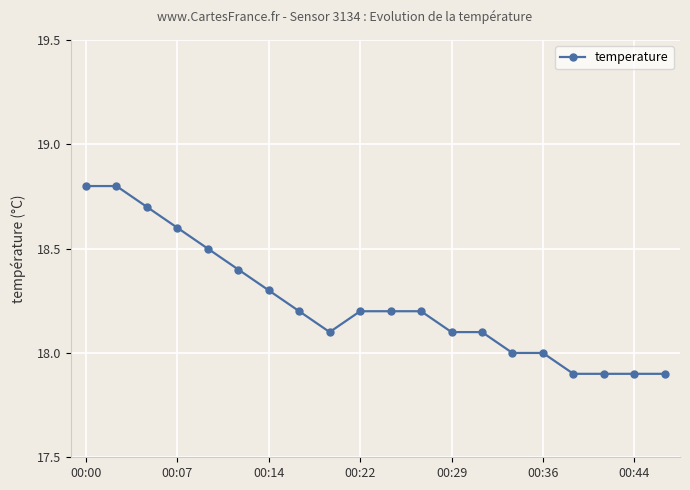

What is the minimum value shown in the chart?

17.9